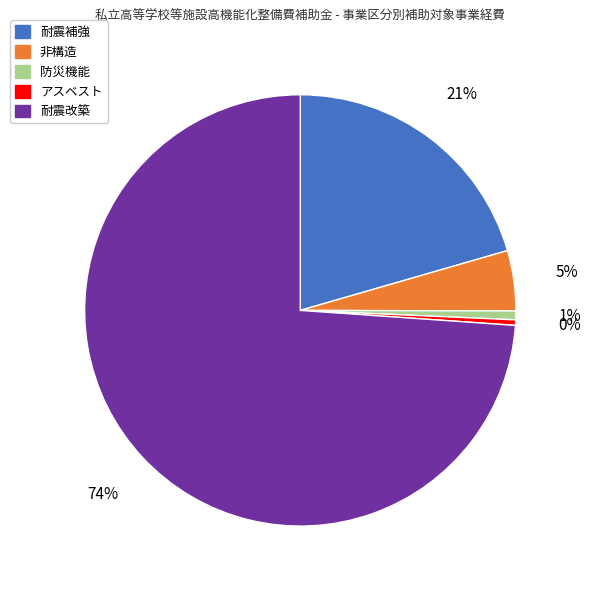

Is it true that 耐震改築 is 74% of the pie?

True